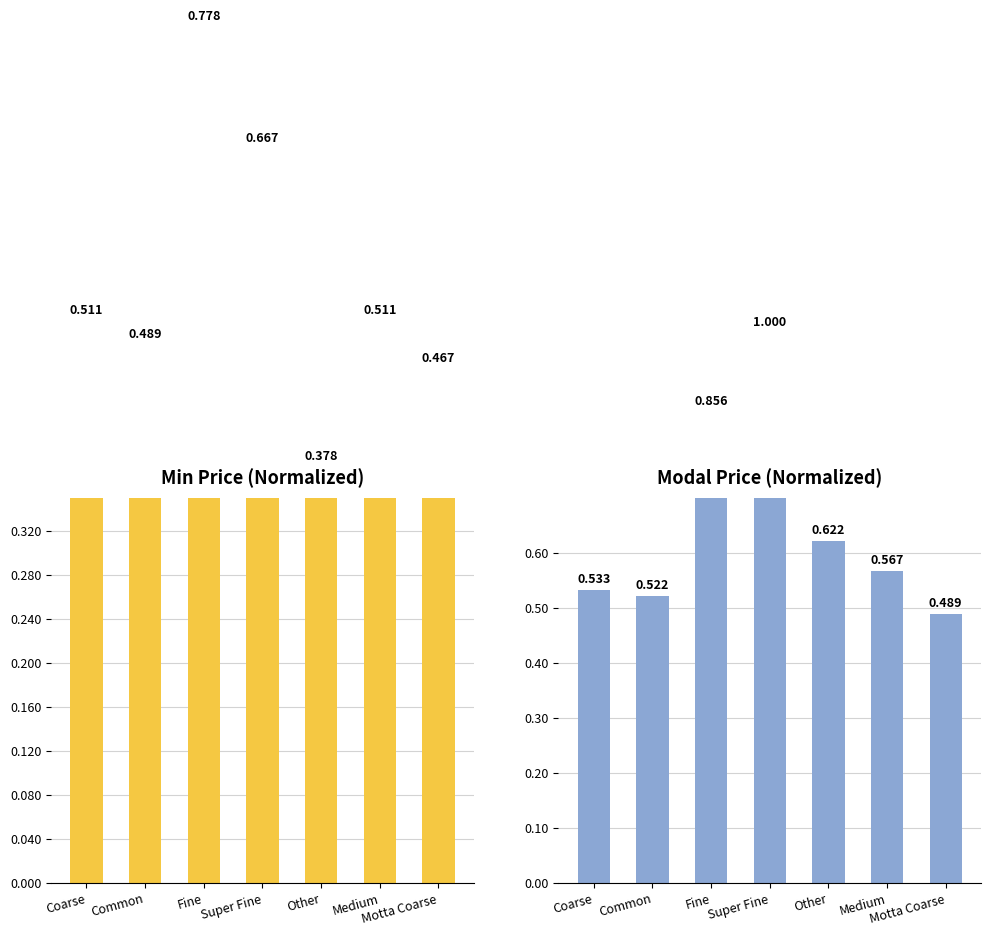

What is the sum of the Modal Price values at Fine and Other?

1.5